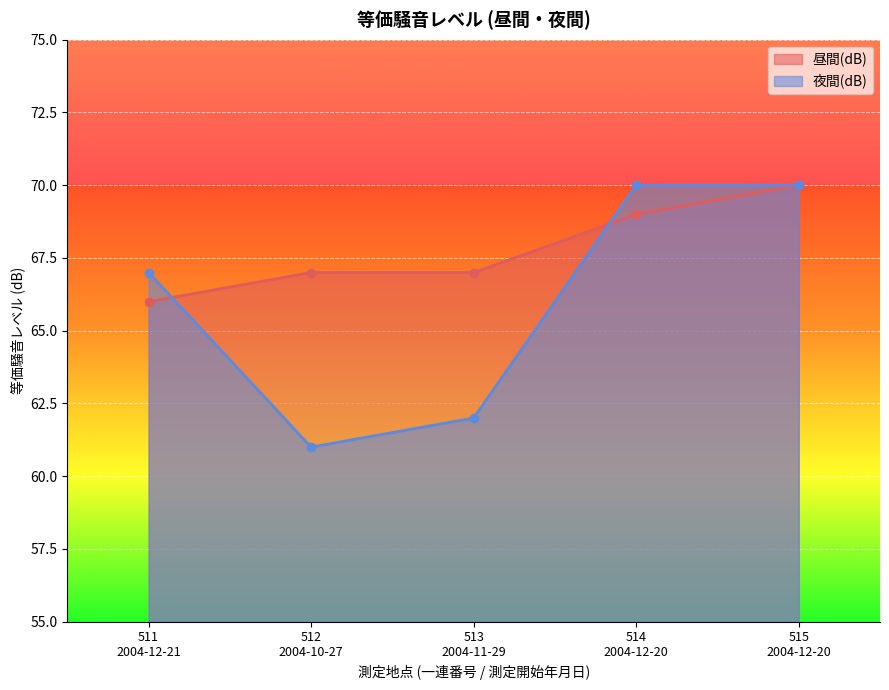

How many data points in 夜間(dB) are less than 67?

2